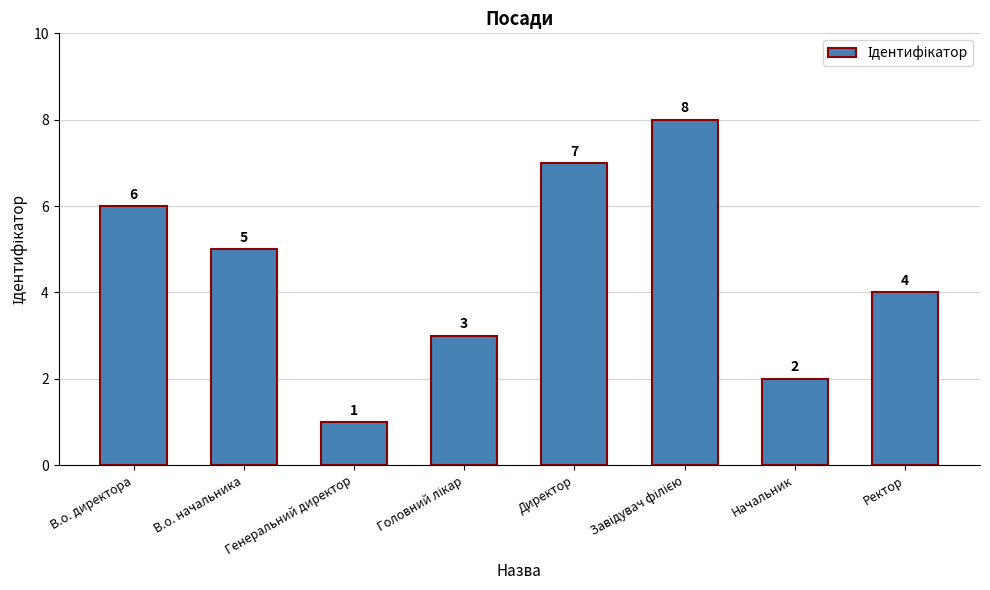

How many values are below 5?

4